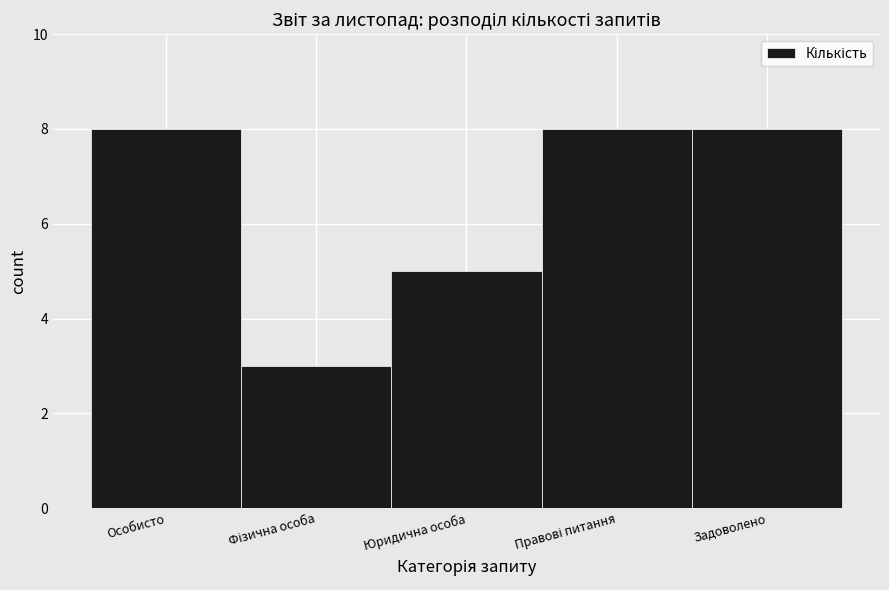

Reading left to right, list all the values displayed in this chart.

8	3	5	8	8